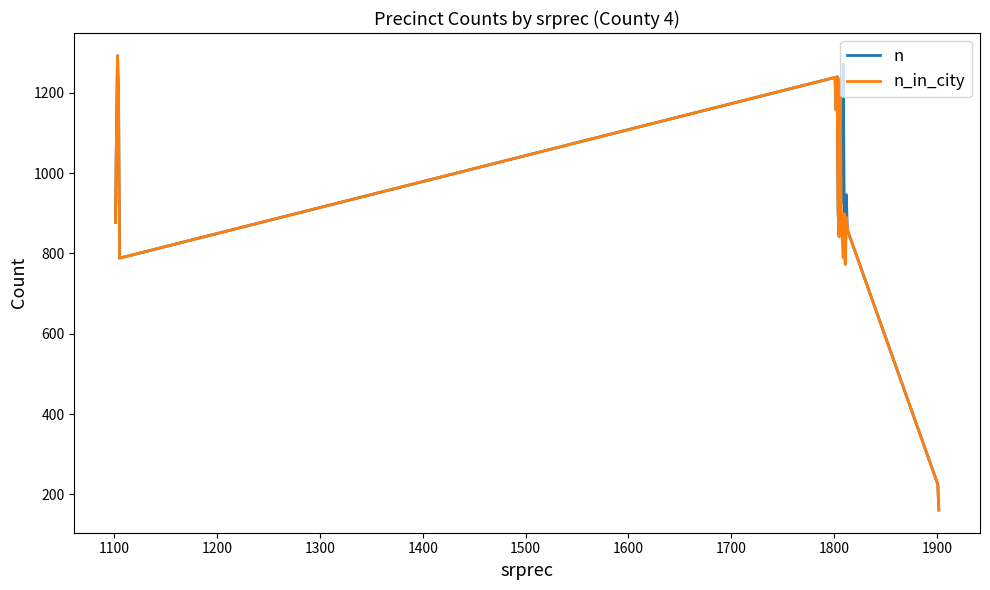

What is the maximum value for n?

1292